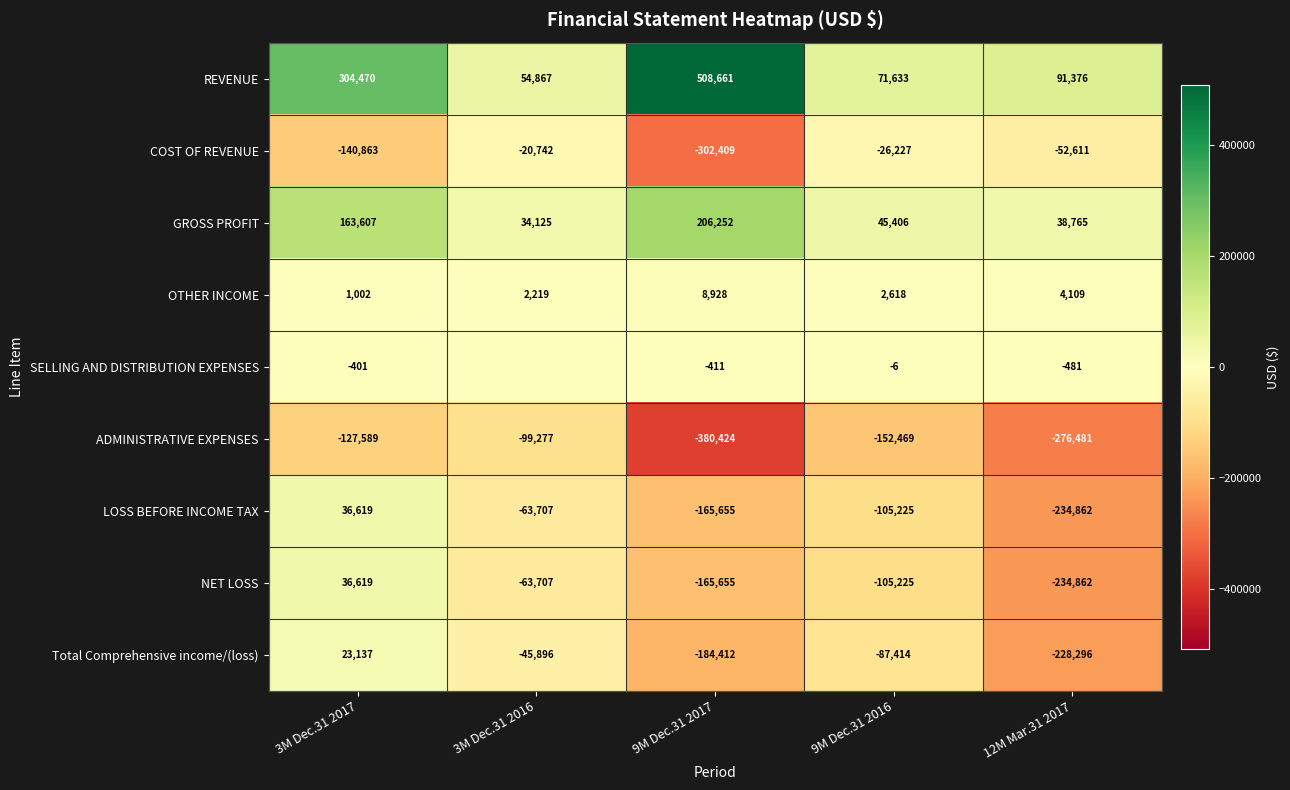

What is the difference between the highest and lowest values at 3M Dec.31 2017?

445333